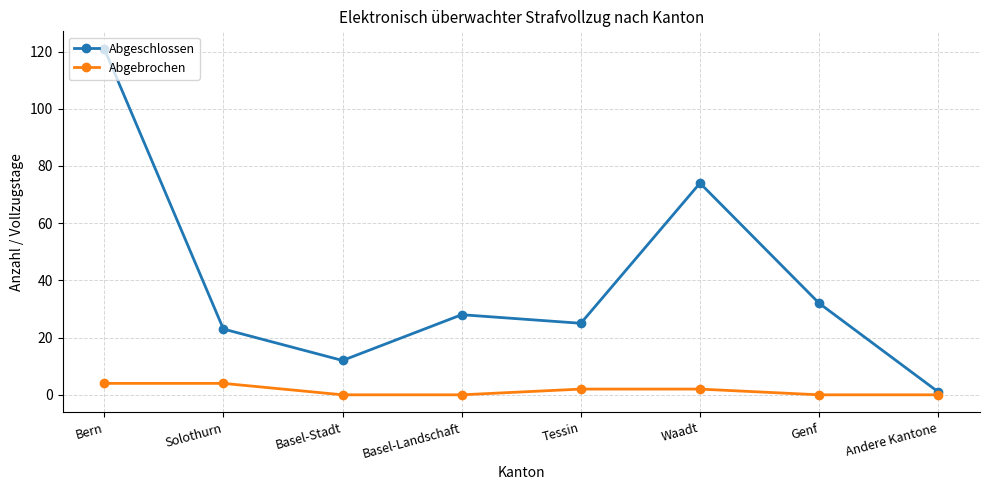

Where does the Abgeschlossen series first go above 28?

Bern